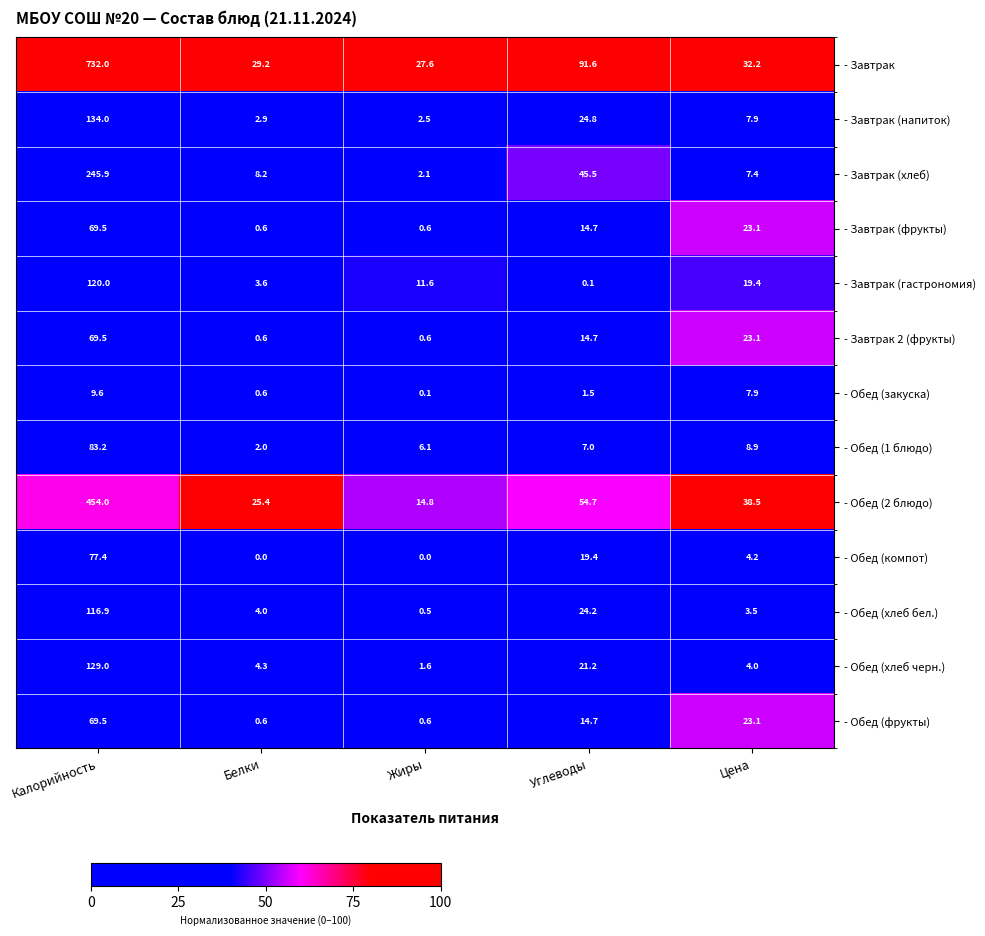

The value of - Завтрак at Жиры is 27.6. True or false?

True